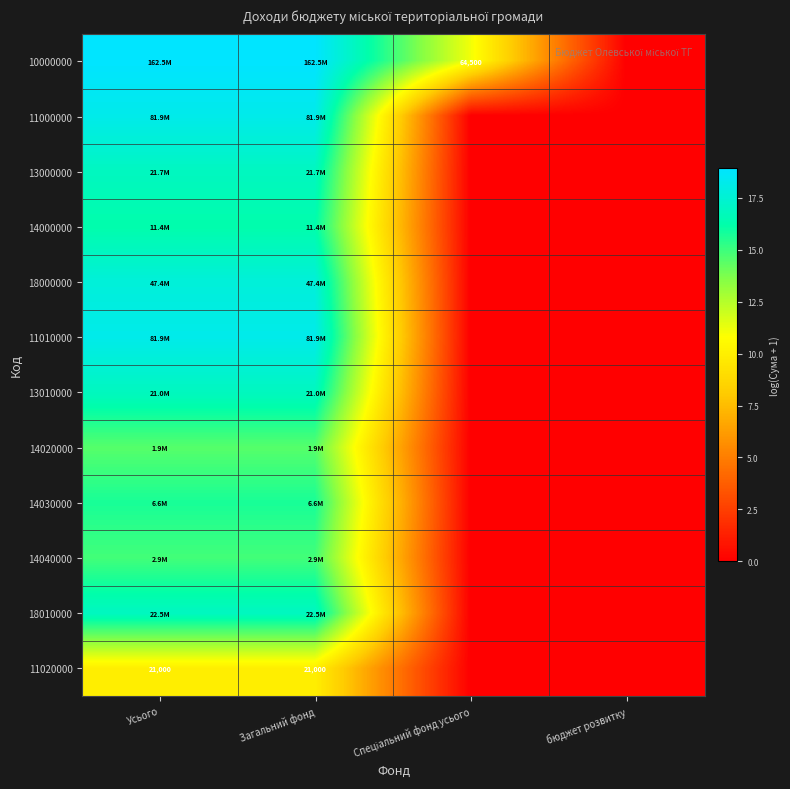

What is the greatest value displayed?

18.9